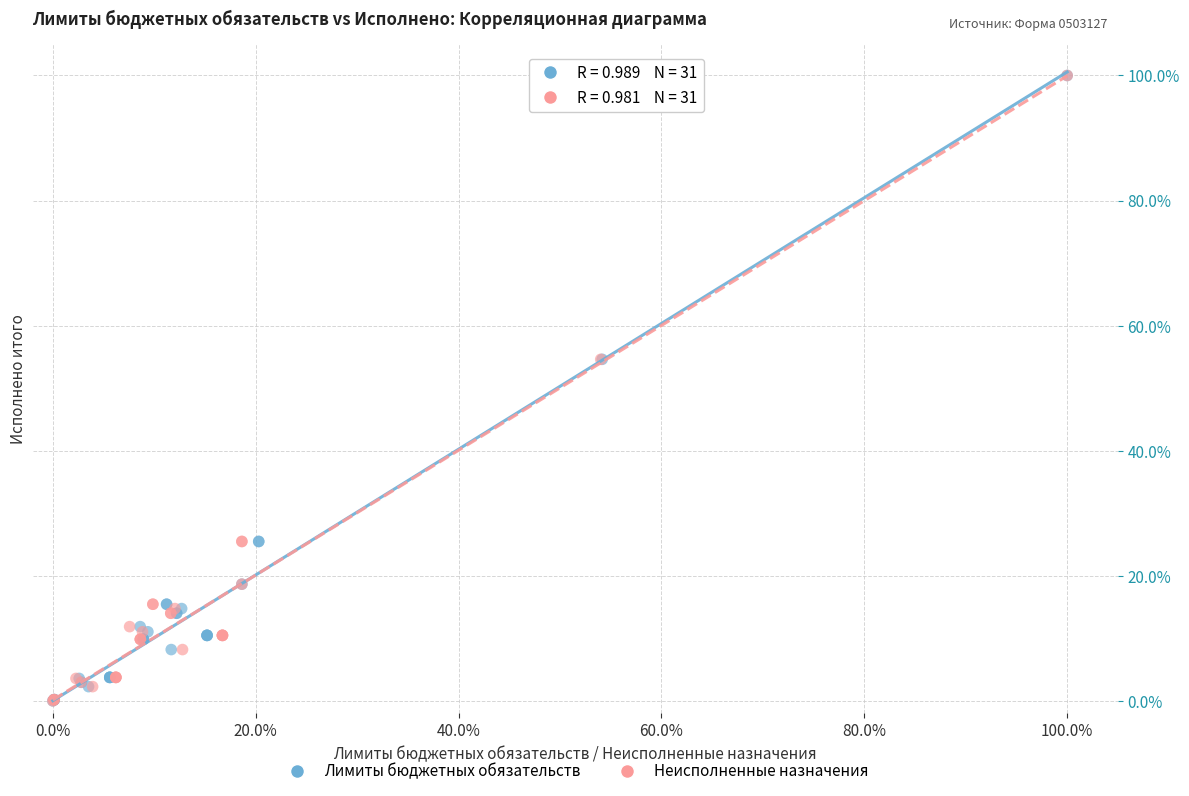

What are all the series names shown in the legend?

Лимиты бюджетных обязательств, Неисполненные назначения